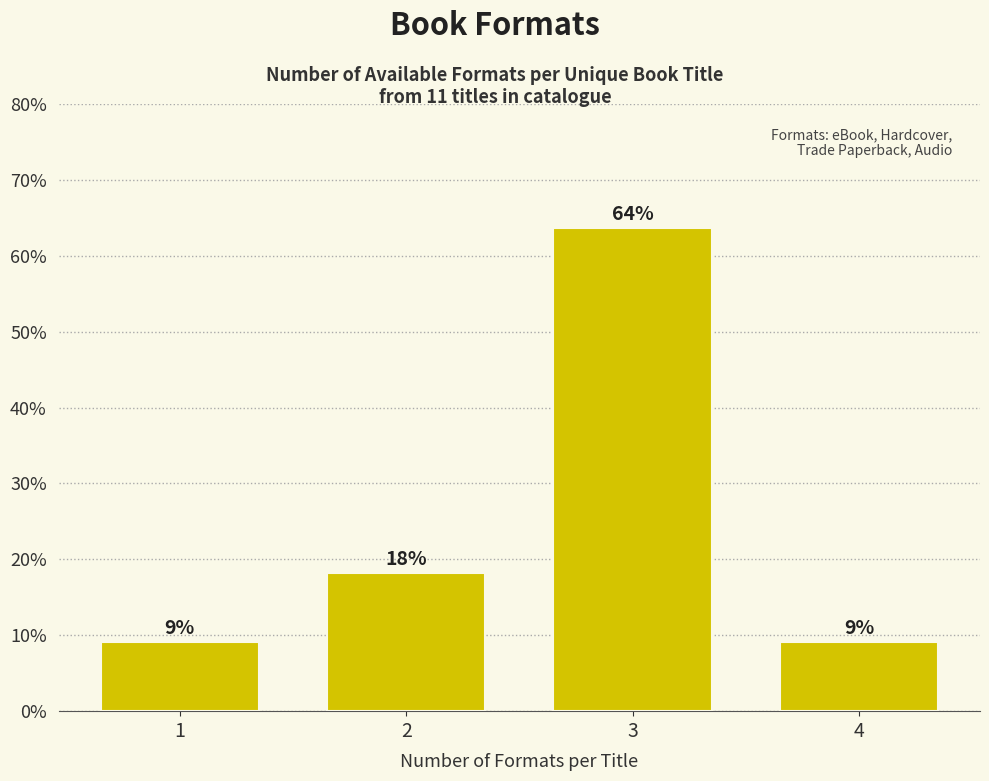

How many bars are there in total?

4